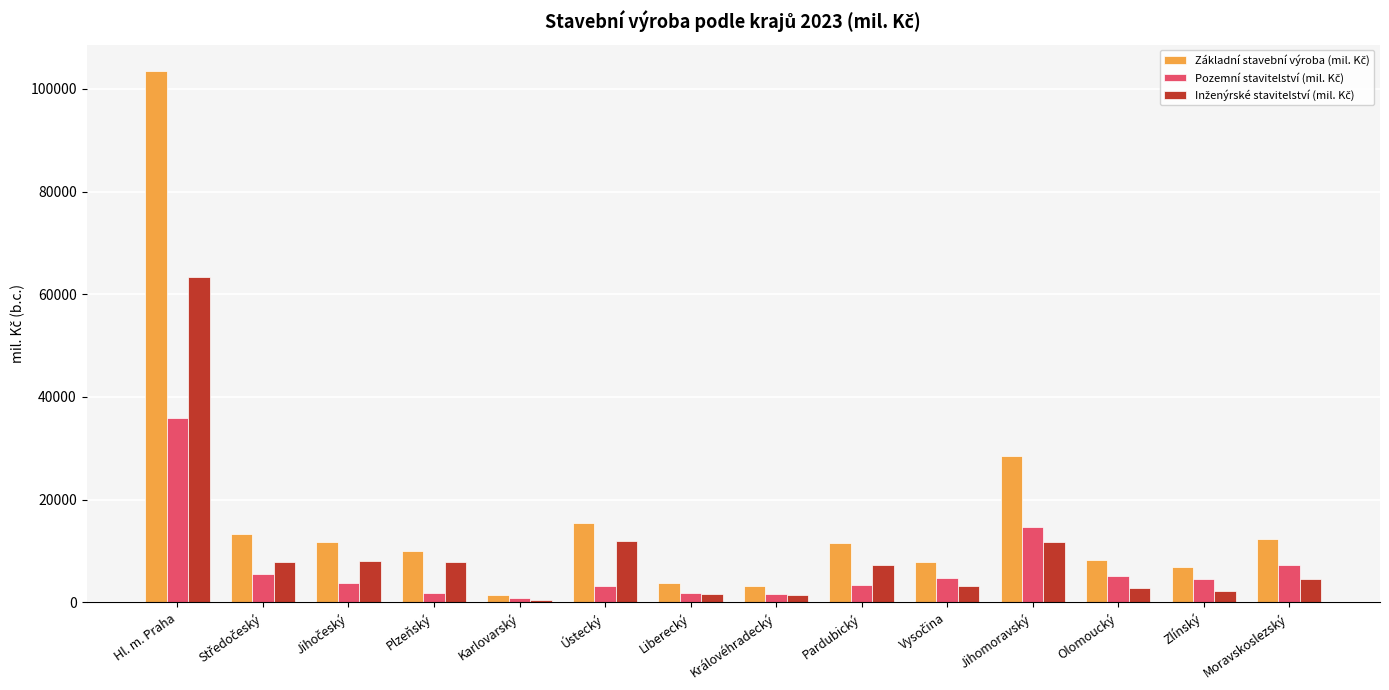

What is the greatest value displayed?

103424